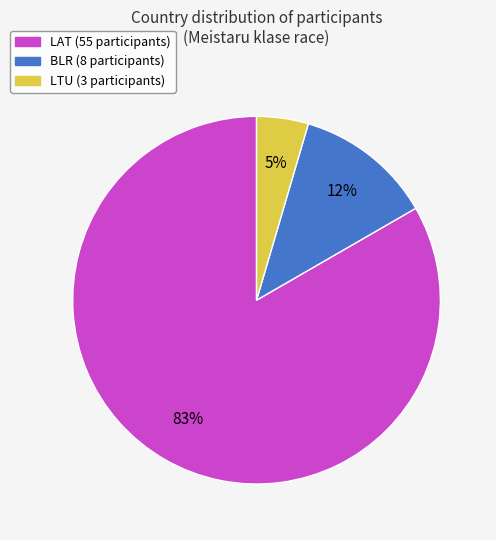

What percentage is the LAT slice, to the nearest percent?

83%